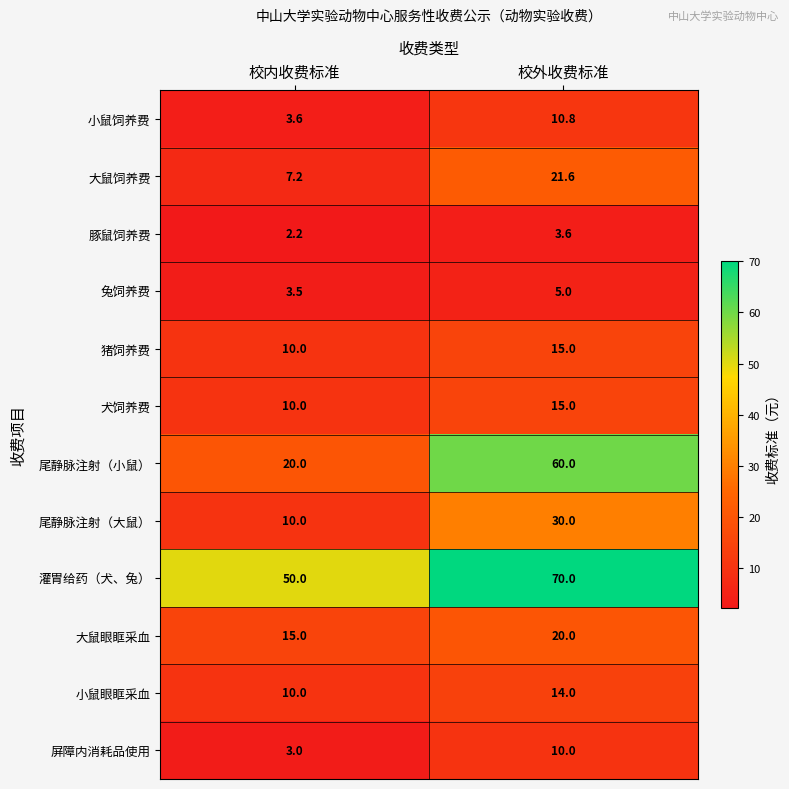

What is the greatest value displayed?

70.0